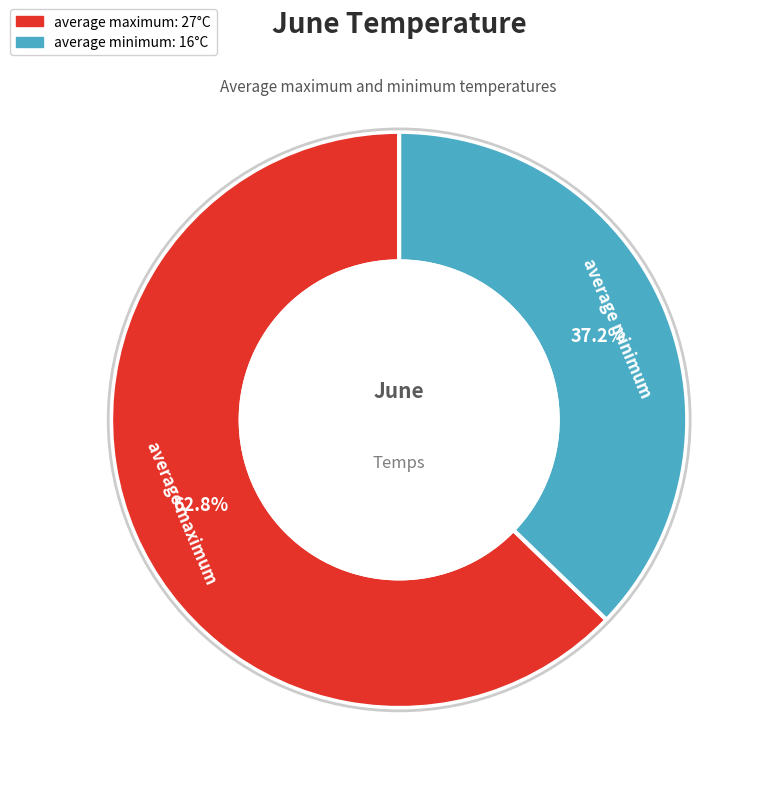

Between average maximum and average minimum, which is larger?

average maximum